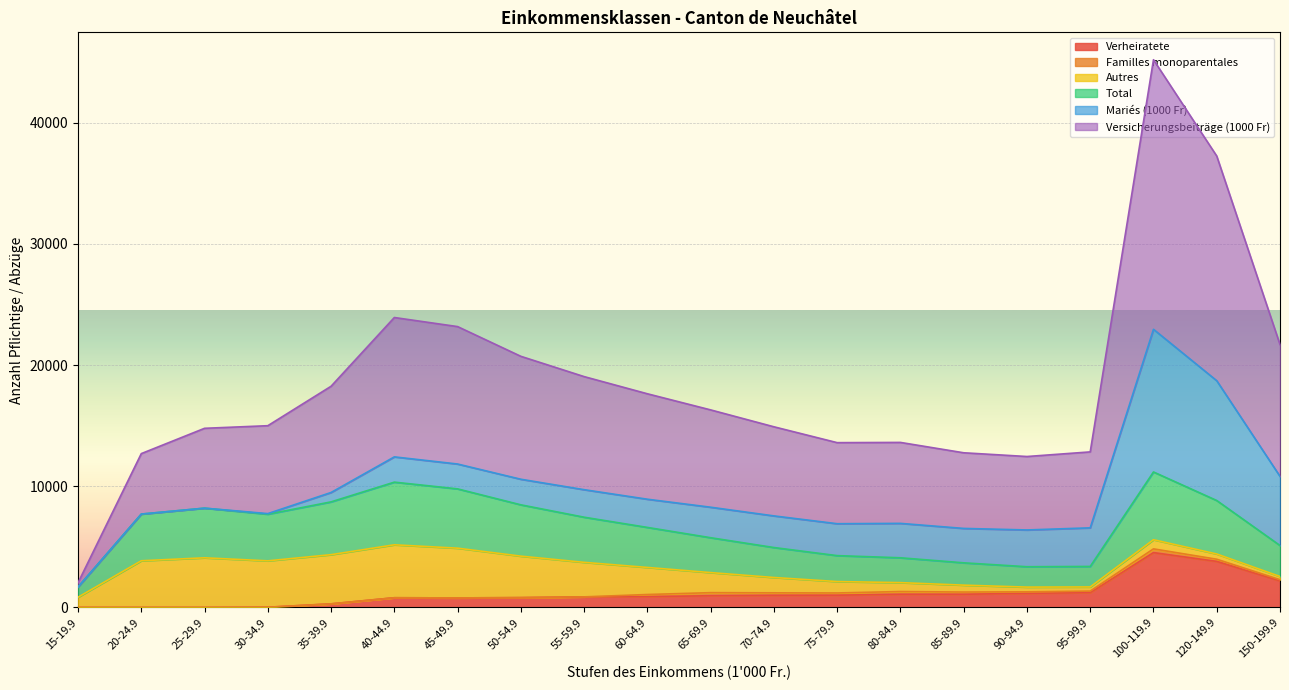

True or false: Versicherungsbeiträge (1000 Fr) has a value of 12838.6 at 95-99.9.

True